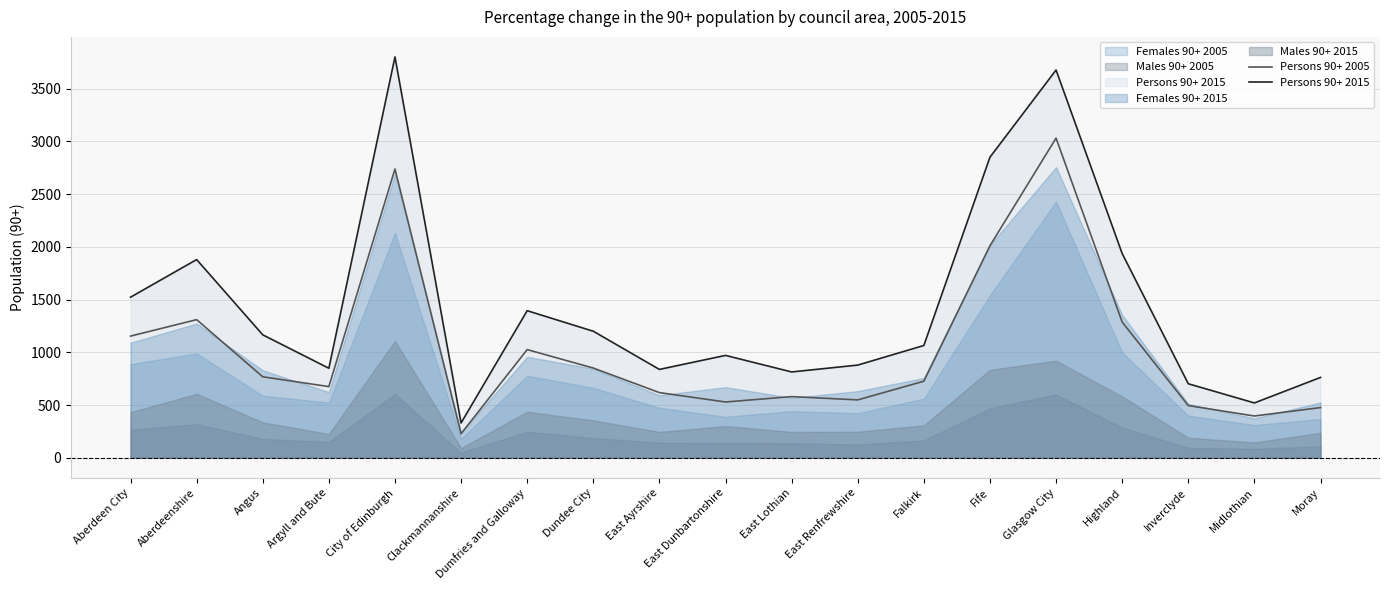

Which has a higher value, Dundee City or East Ayrshire?

Dundee City